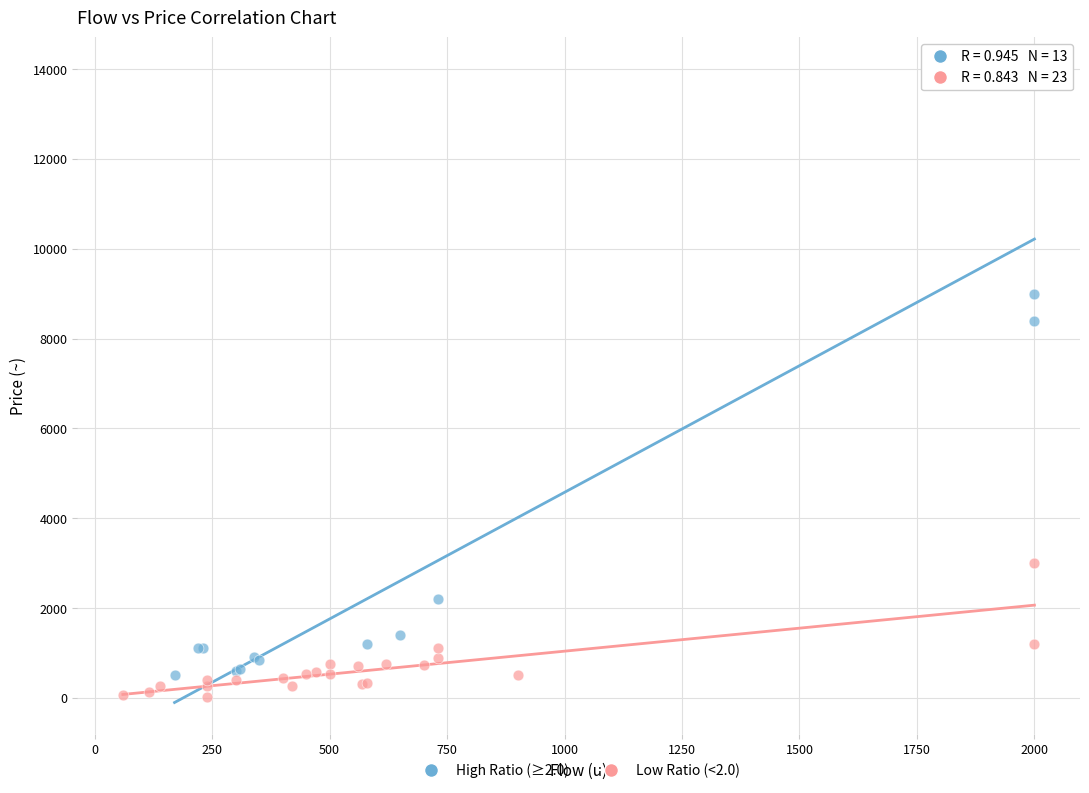

Which series contains the highest Y value?

High Ratio (≥2.0)